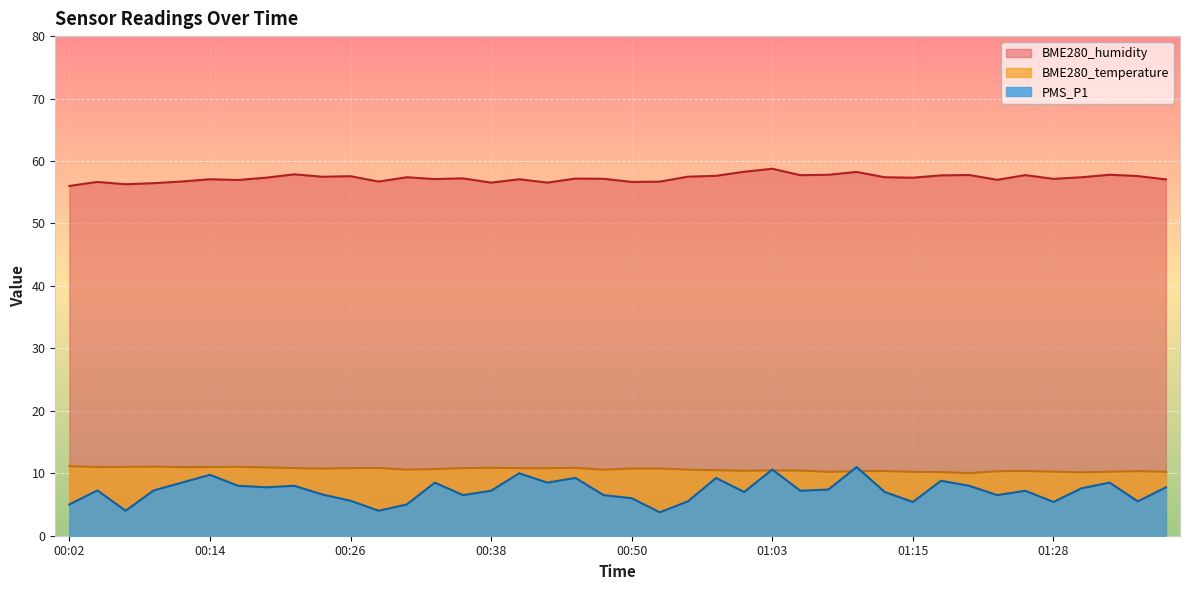

At which category does BME280_humidity reach its first local peak?

00:04